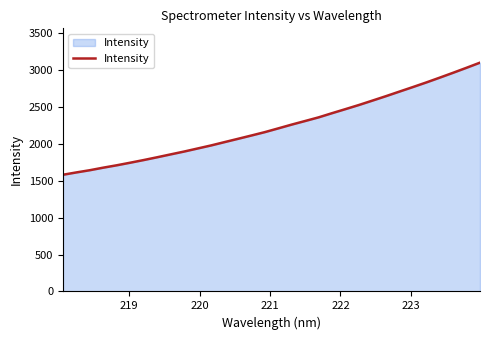

What is the average value?

2237.0